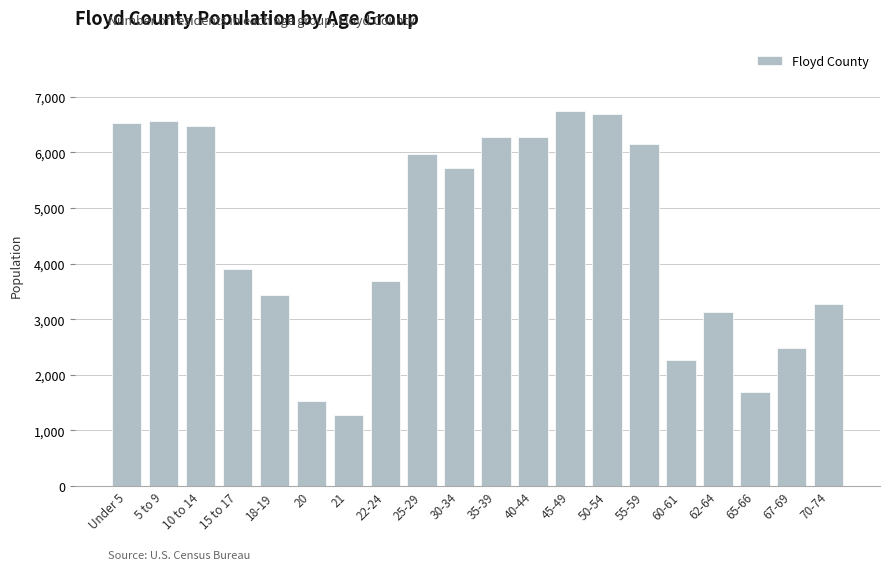

What is the label of the 10th bar from the right?

35-39